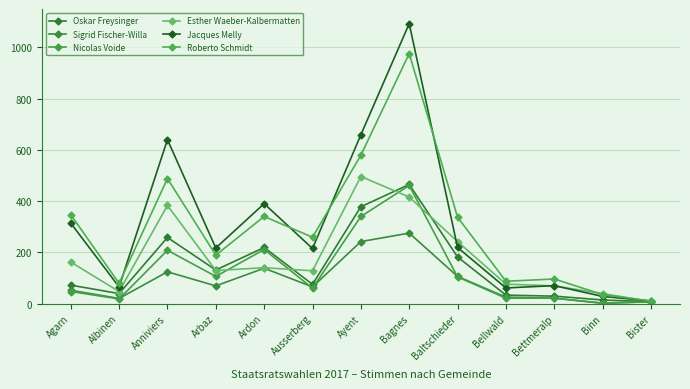

At which label does Roberto Schmidt first exceed 259?

Agarn